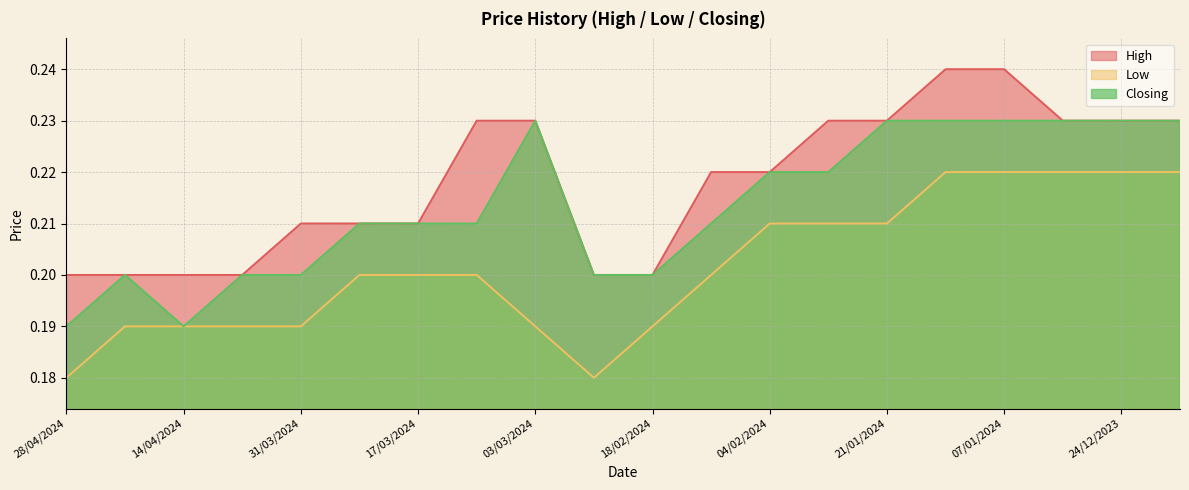

At how many categories does at least one series exceed 0?

20